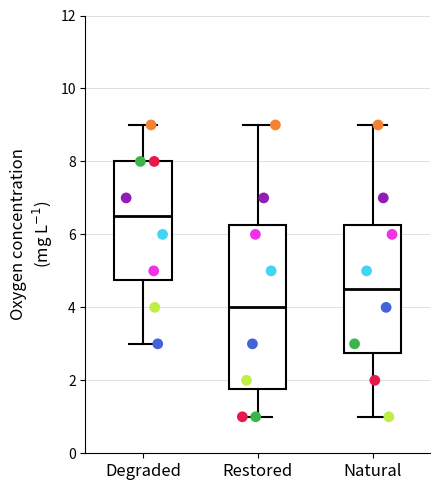

Where does the median line of the box for Restored sit on the y-axis? The values are not printed on the chart, so give them approximately, as read against the axis.

4.0